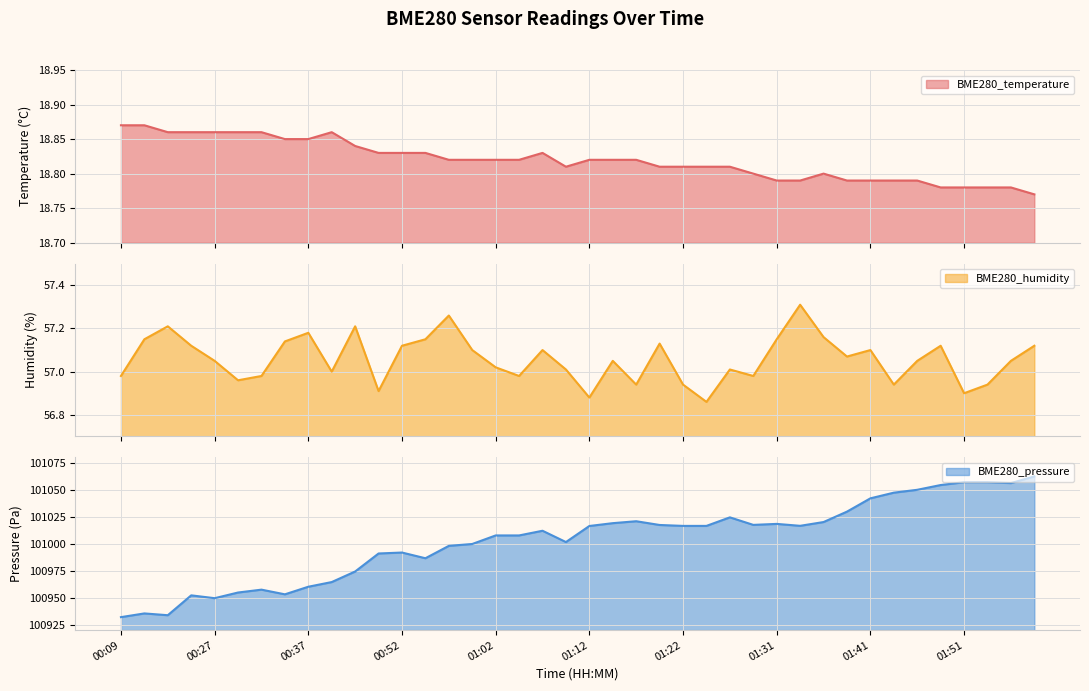

How many interior local peaks does the BME280_humidity series have?

11